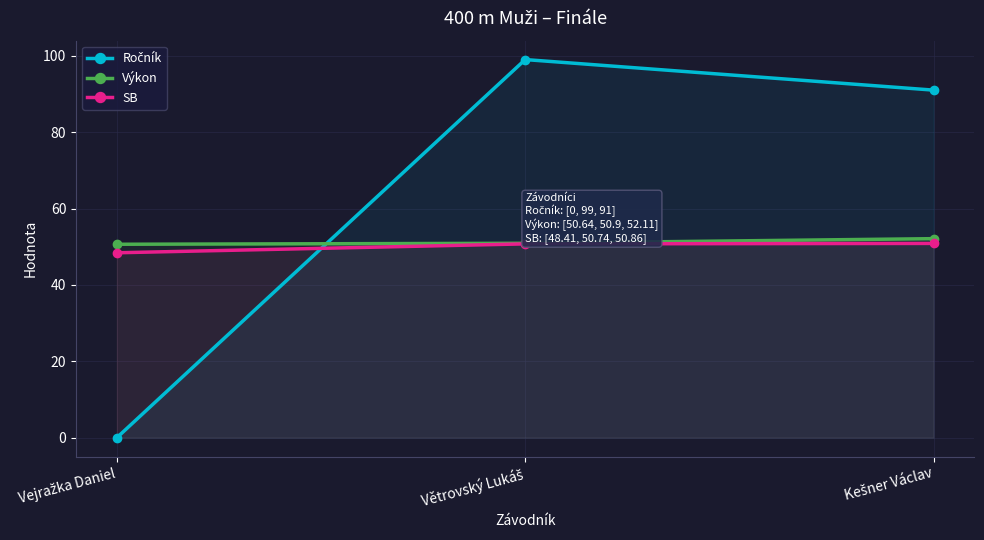

What is the average value of the Výkon series?

51.2